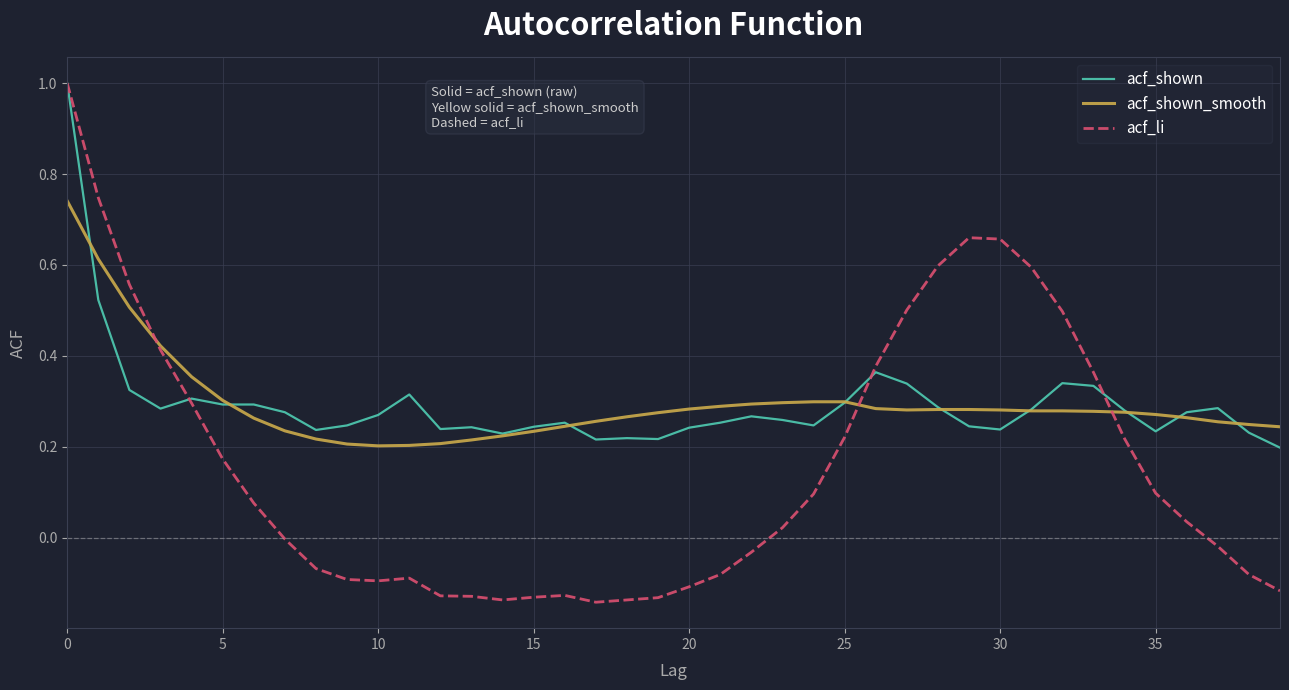

What is the difference between the maximum and minimum values in the acf_shown series?

0.8